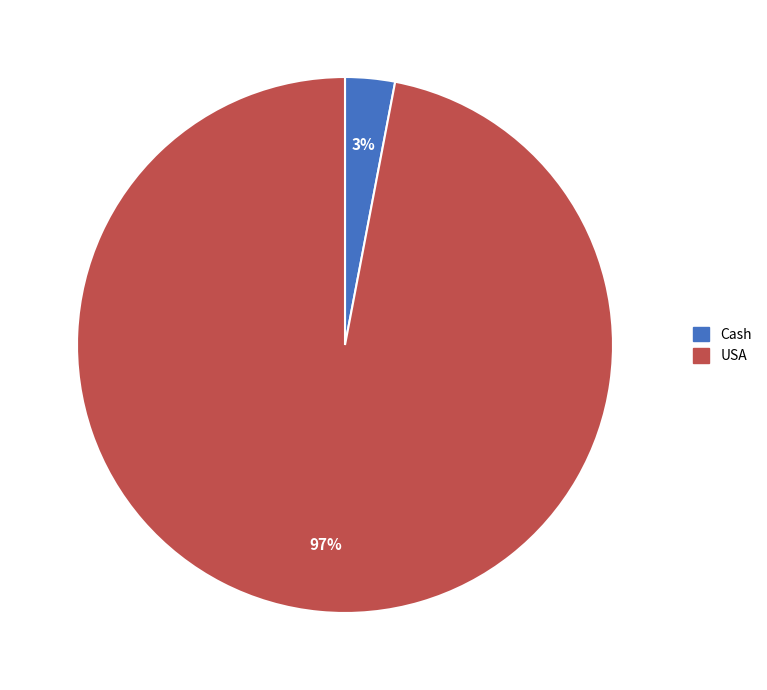

Between Cash and USA, which is larger?

USA